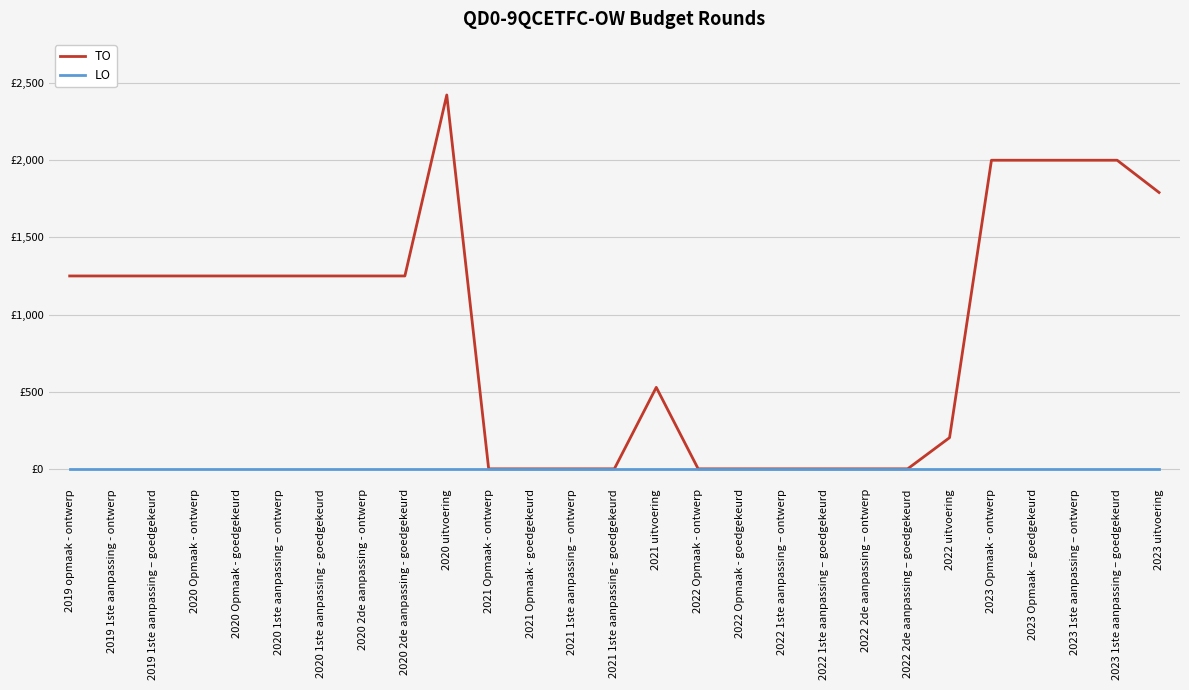

Rank the series by their average value, from highest to lowest.

TO, LO